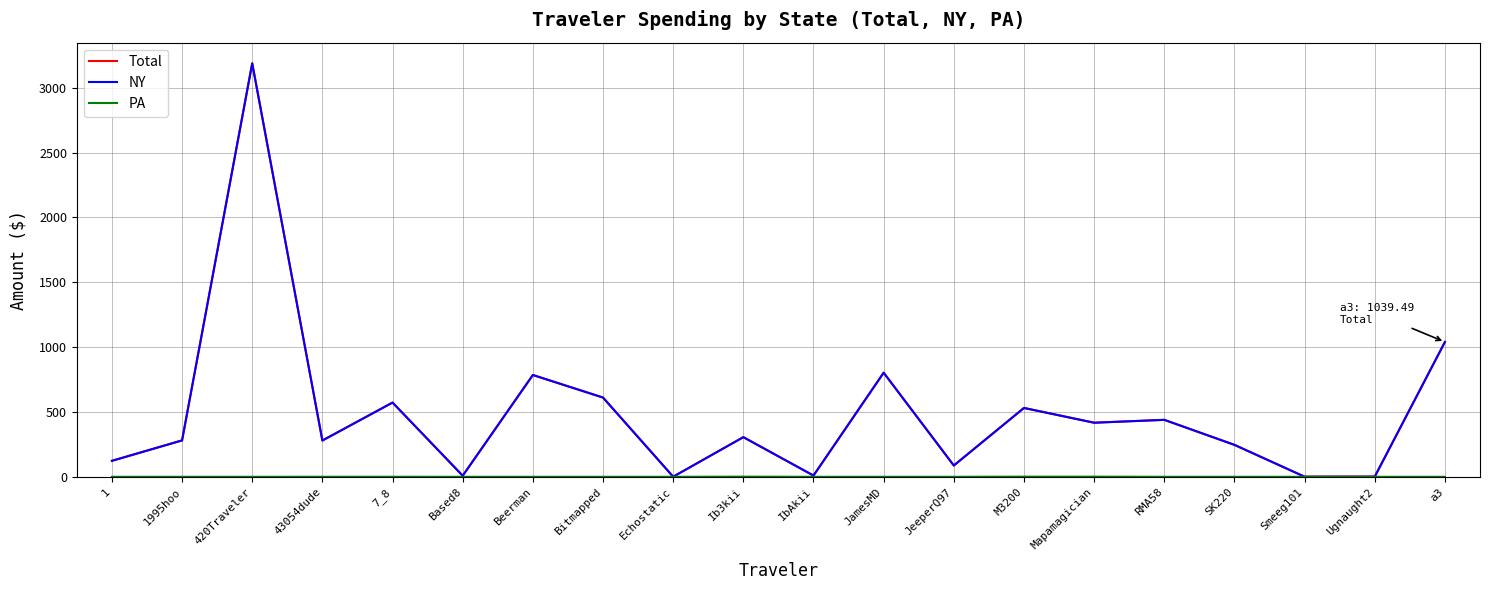

What position from the right is M3200?

7